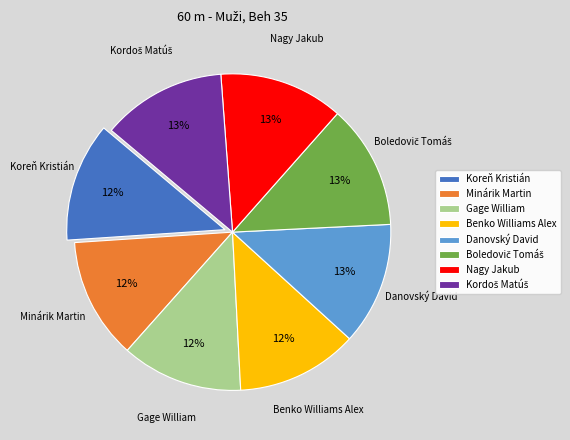

Is the sum of Minárik Martin and Gage William greater than half?

No